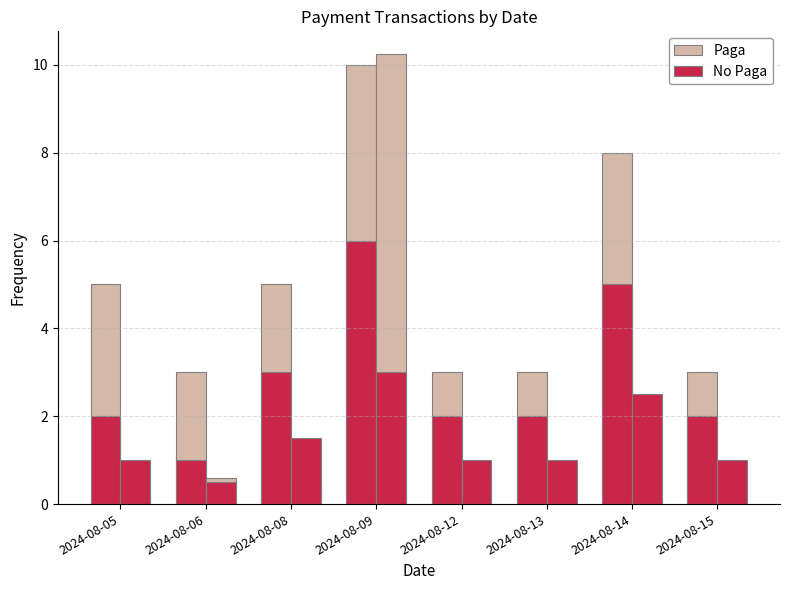

How many bars are there in each group?

2